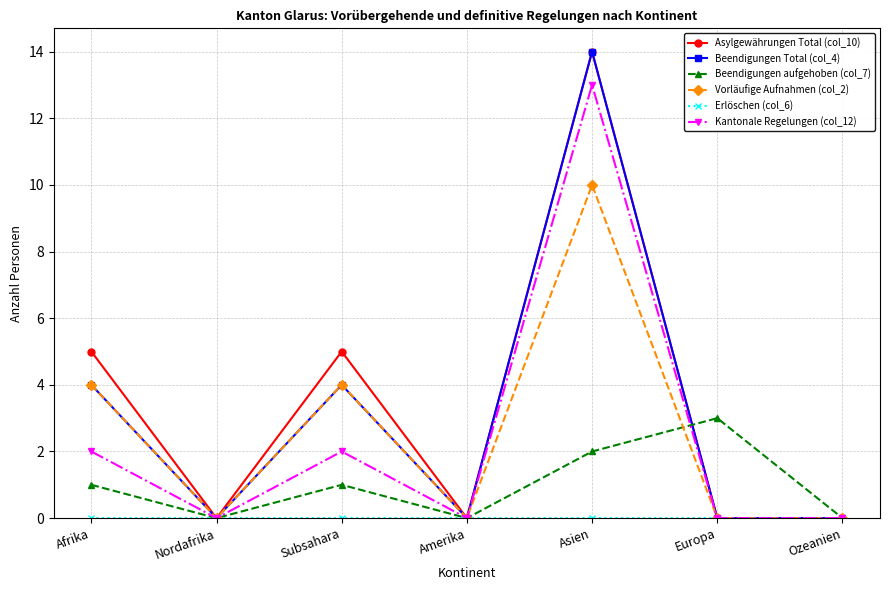

What is the average value of the Asylgewährungen Total (col_10) series?

3